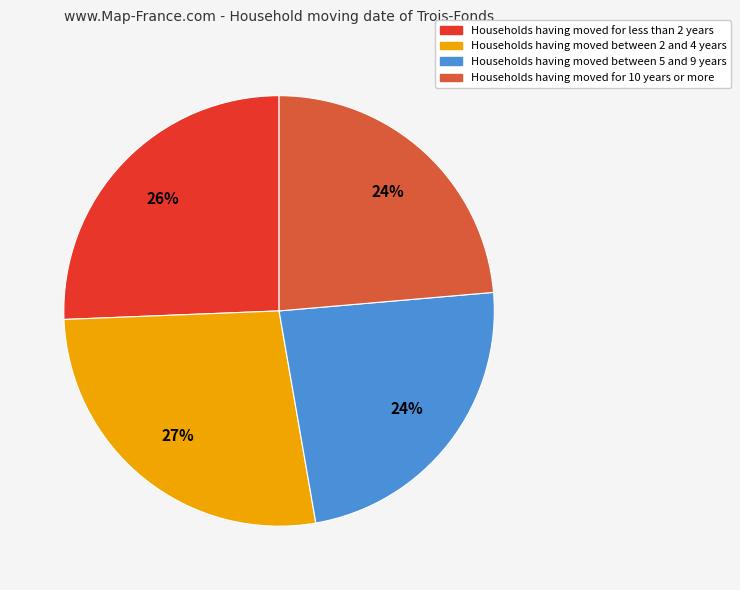

Does any single category account for the majority?

No